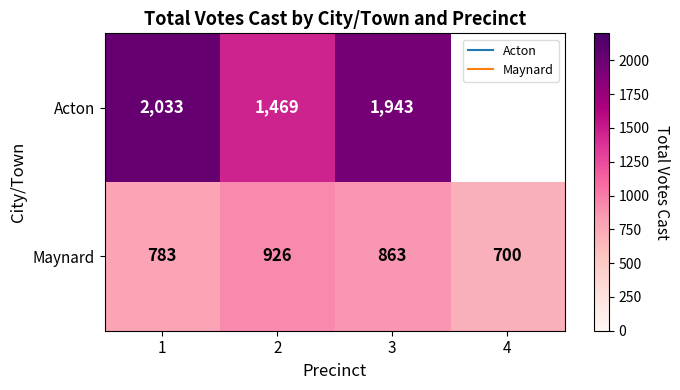

Is it true that Acton equals 1943.0 at 3?

True